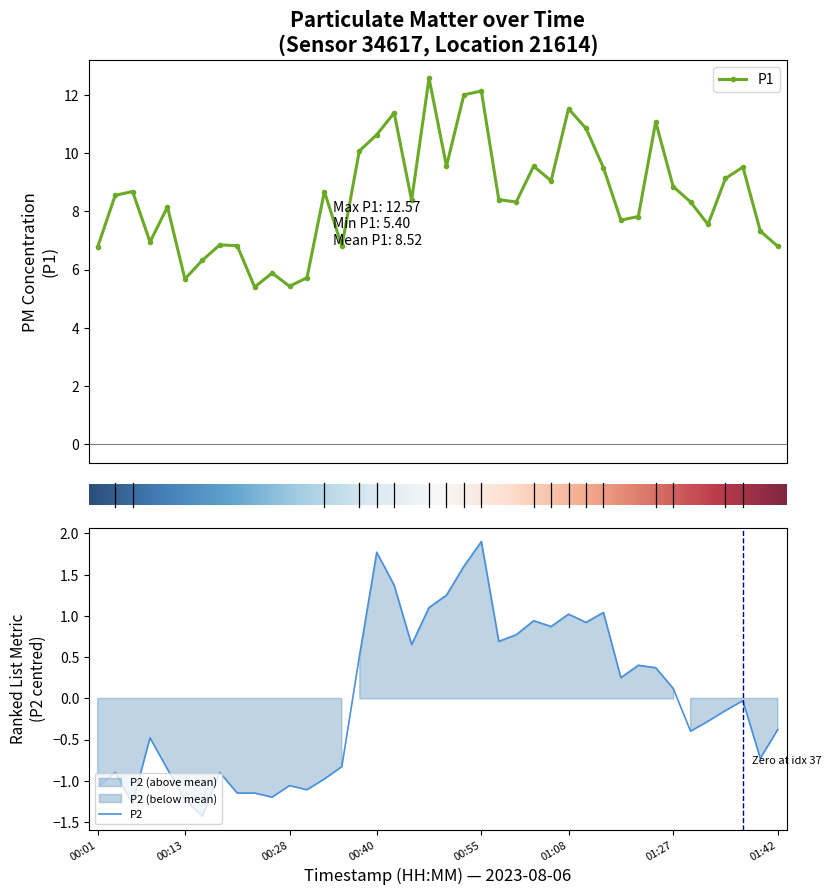

What is the minimum value shown in the chart?

-1.4